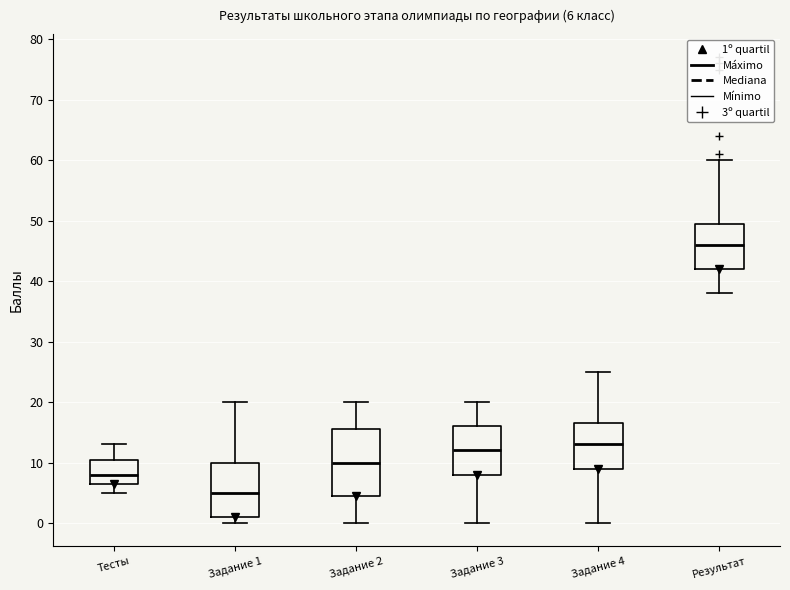

Which box's median line is the highest?

Результат